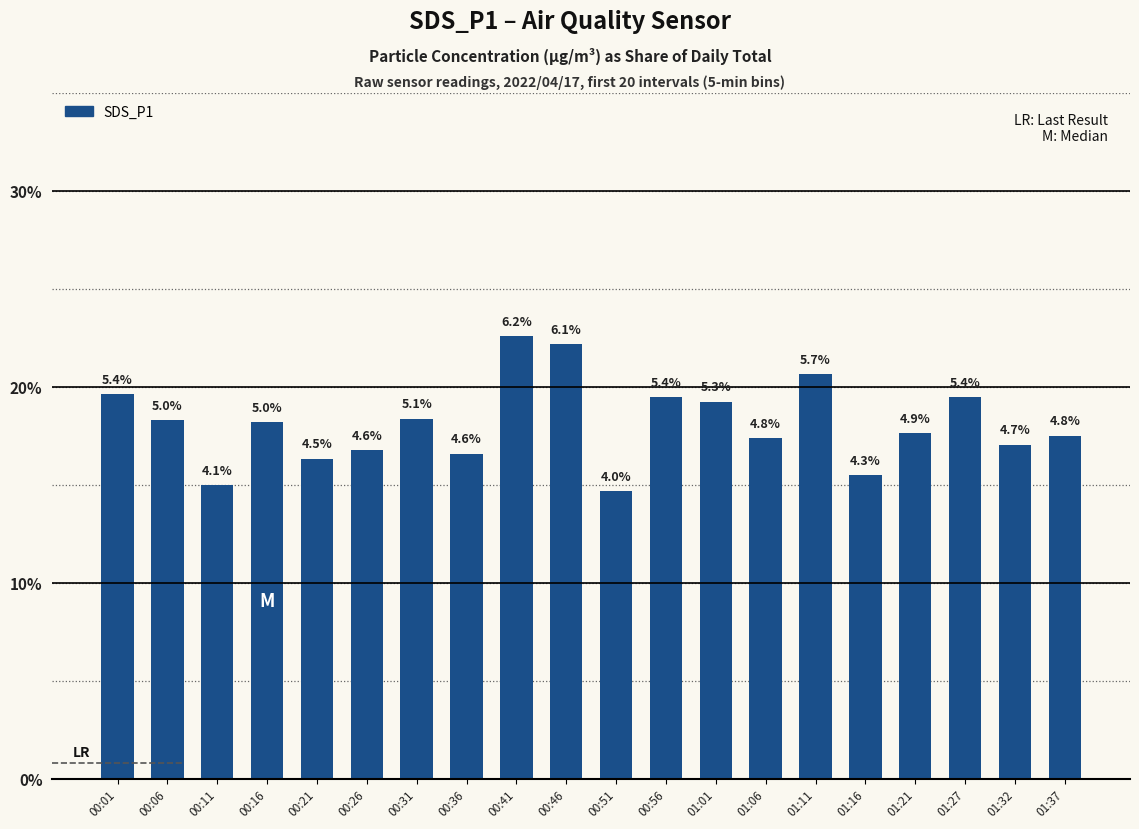

Are the bars horizontal?

No